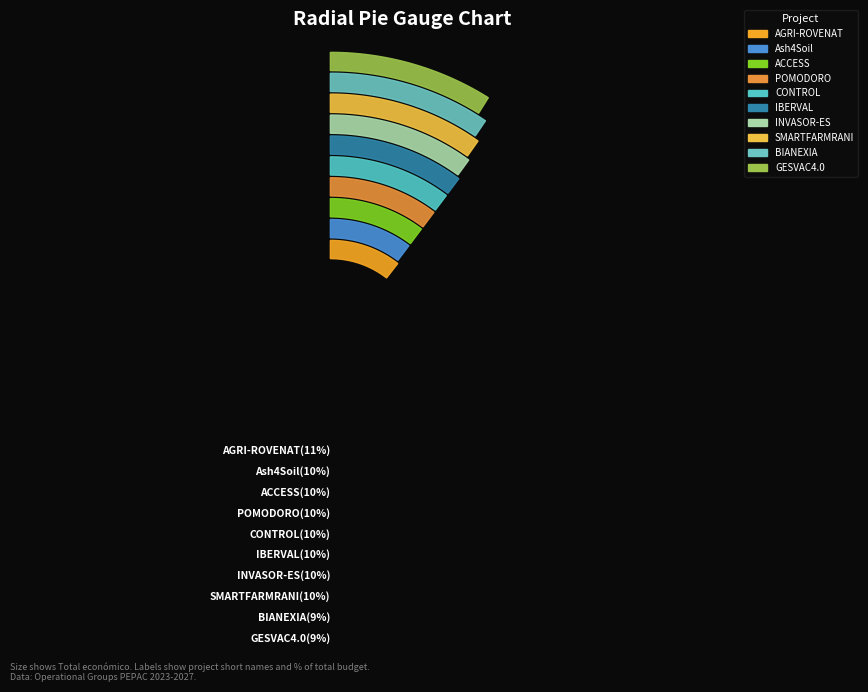

True or false: CONTROL accounts for 10% of the total.

True